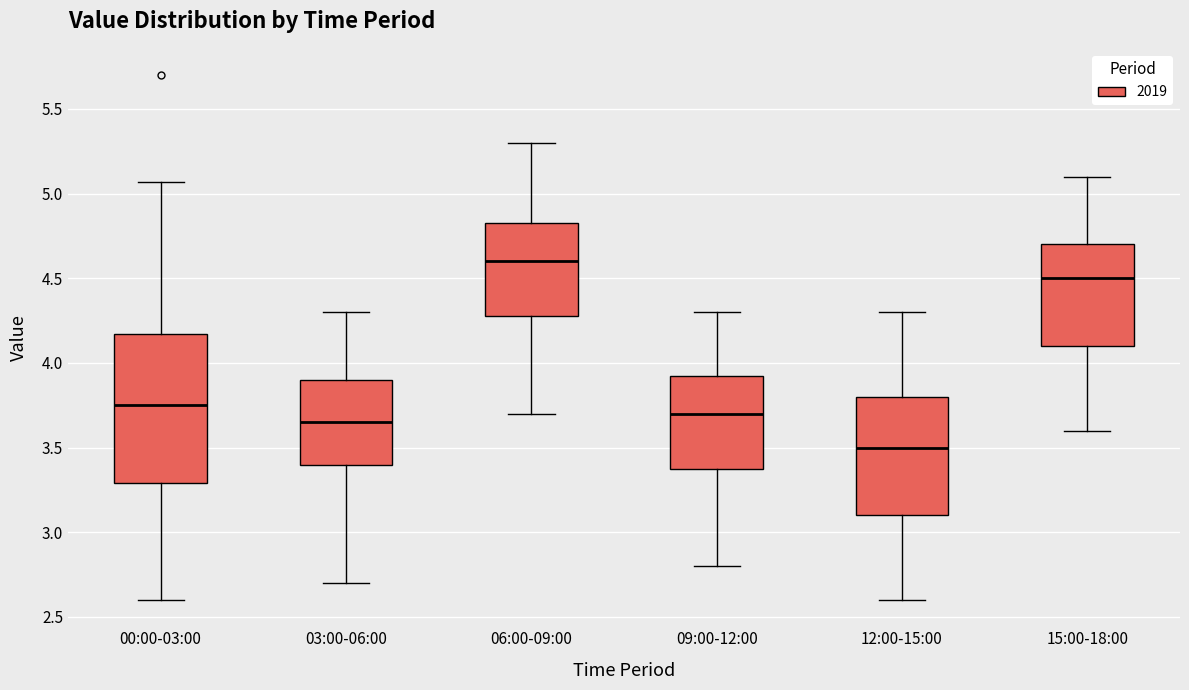

Comparing the boxes themselves (not the whiskers), which one is the tallest?

00:00-03:00